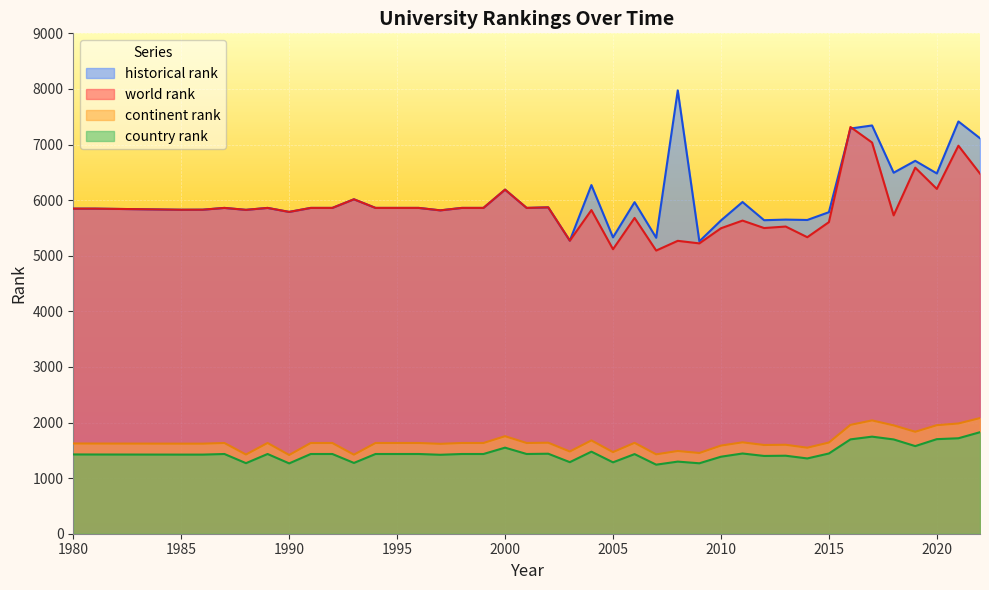

How many lines are shown in the chart?

4